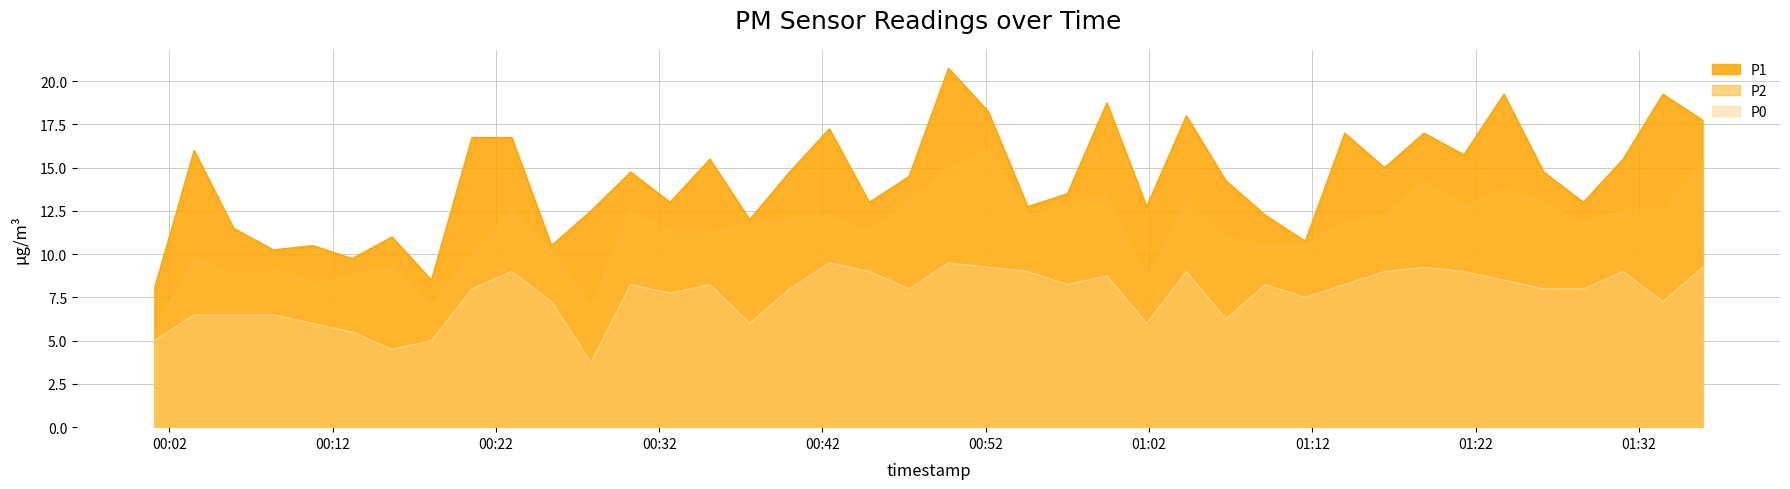

Which category has the lowest value in the P2 series?

2023-11-22T00:01:05